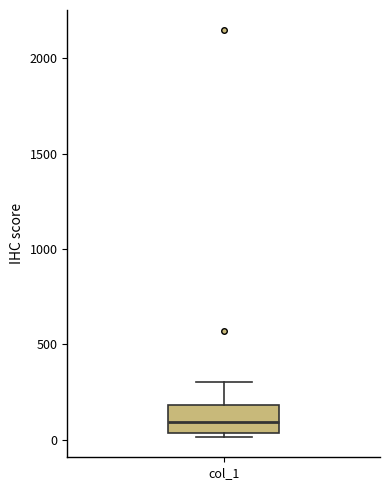

Where is the lower edge of the box for col_1 on the y-axis? The values are not printed on the chart, so give them approximately, as read against the axis.

50